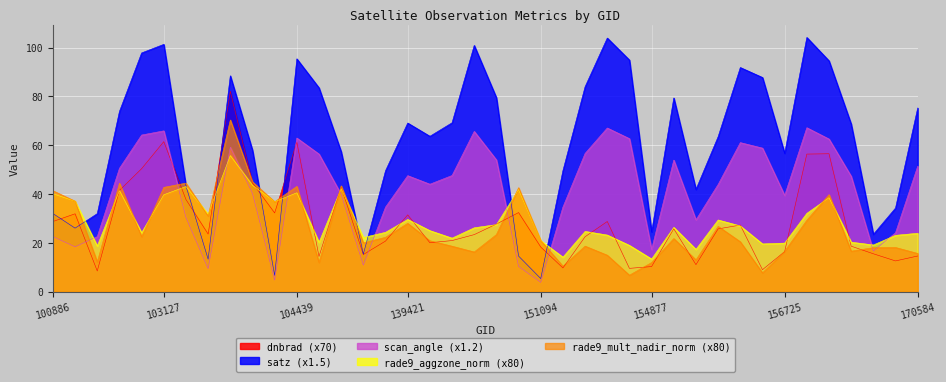

Is the value of dnbrad at 156542 greater than the value of rade9_aggzone_norm at 151094?

No